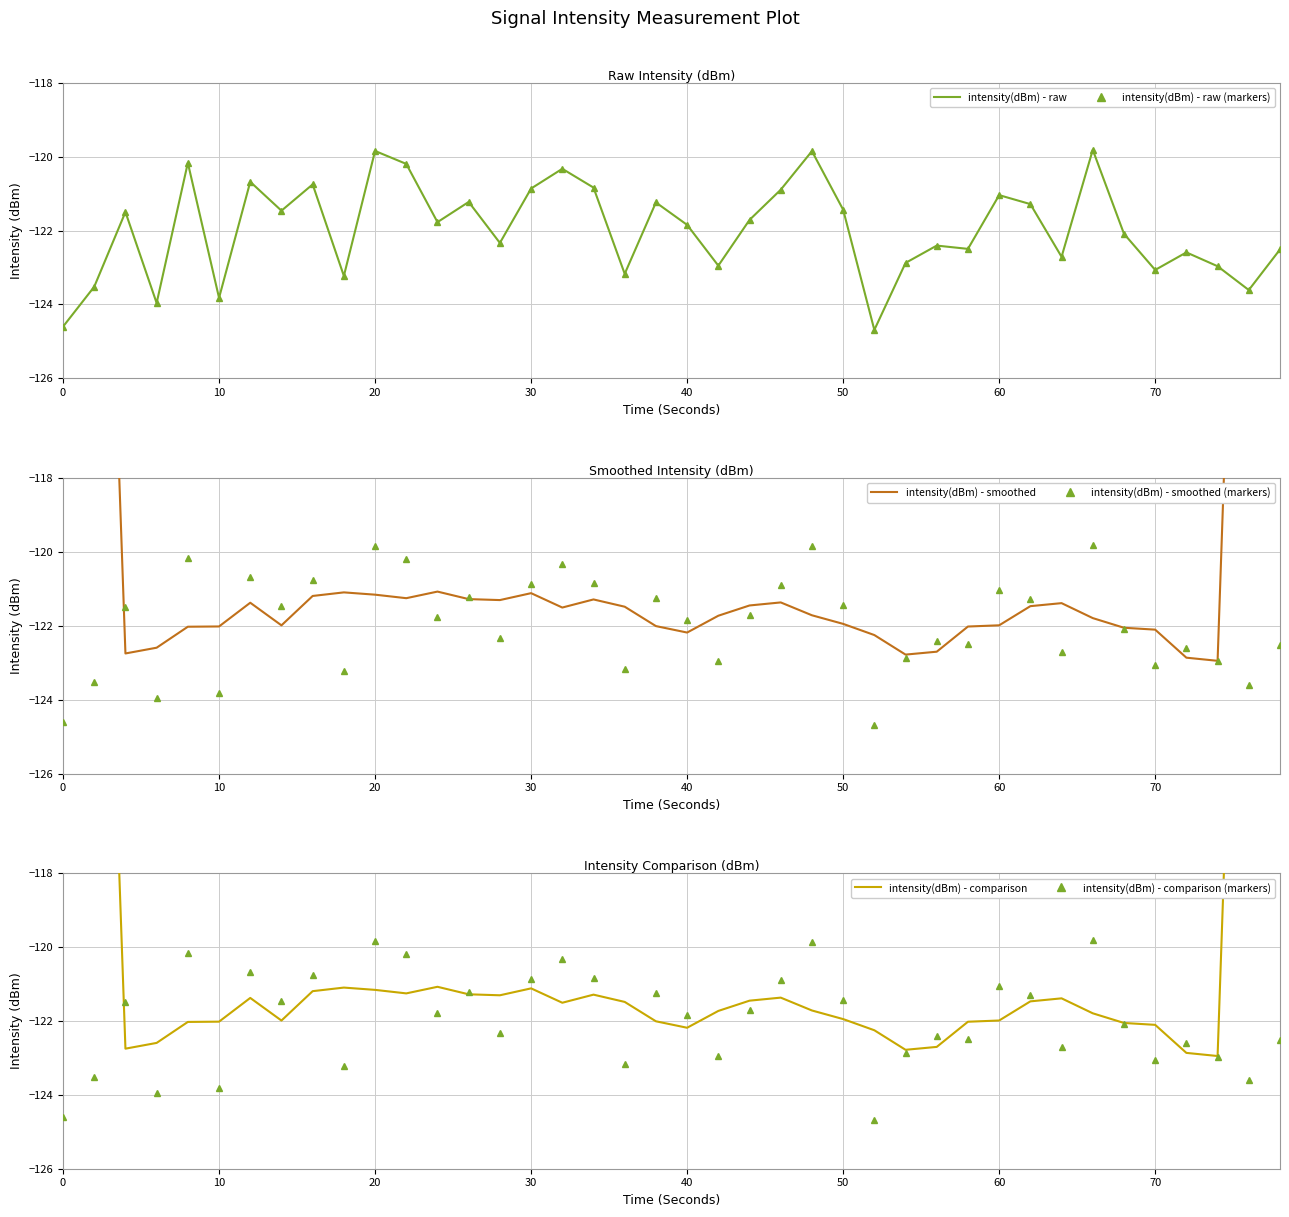

What is the maximum value for intensity(dBm) - smoothed (markers)?

-119.8